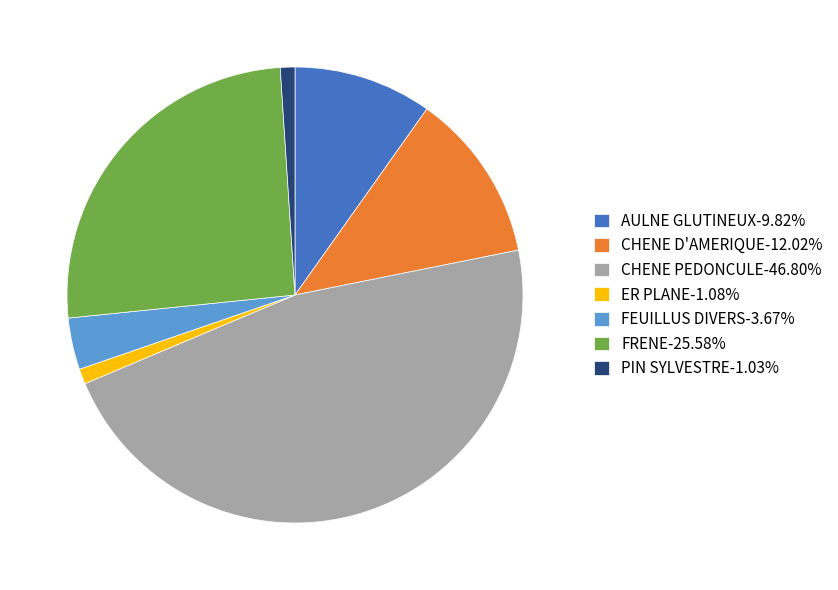

Count the number of slices in the pie.

7